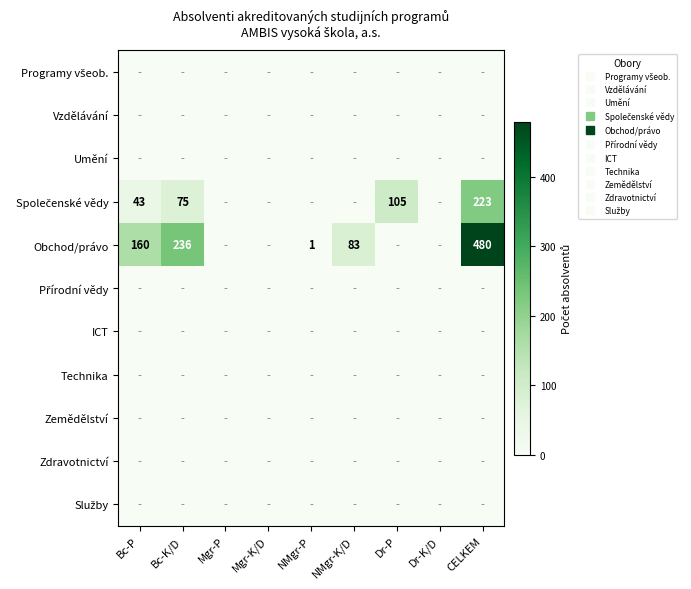

Rank the categories by Zemědělství value from lowest to highest.

Bc-P, Bc-K/D, Mgr-P, Mgr-K/D, NMgr-P, NMgr-K/D, Dr-P, Dr-K/D, CELKEM